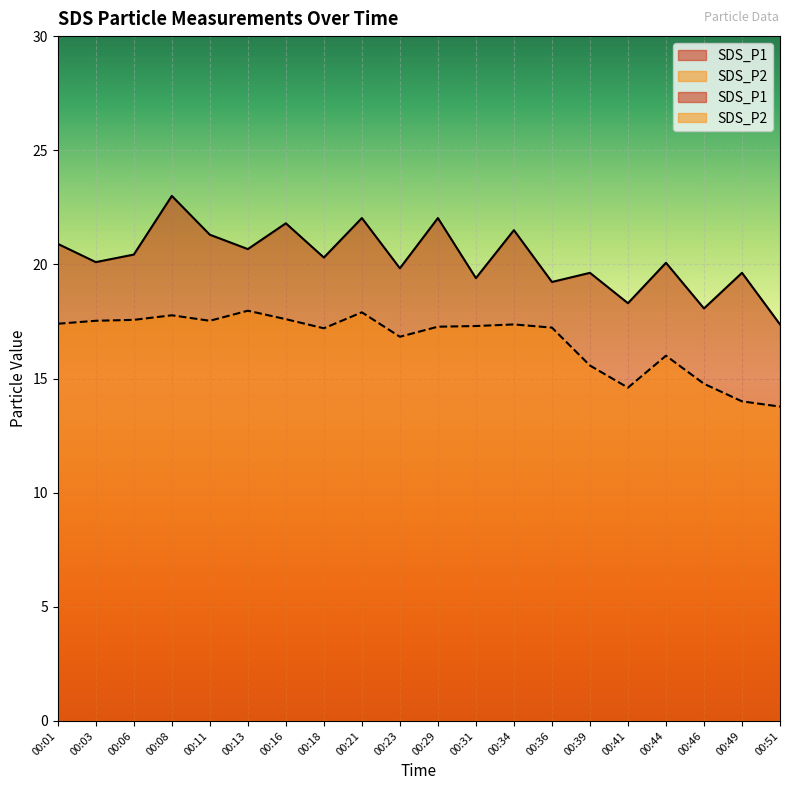

Is the value of SDS_P2 at 00:03 greater than the value of SDS_P1 at 00:11?

No